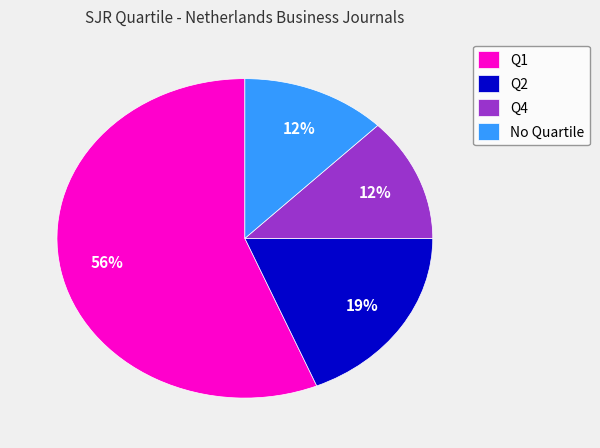

True or false: No Quartile accounts for 5% of the total.

False